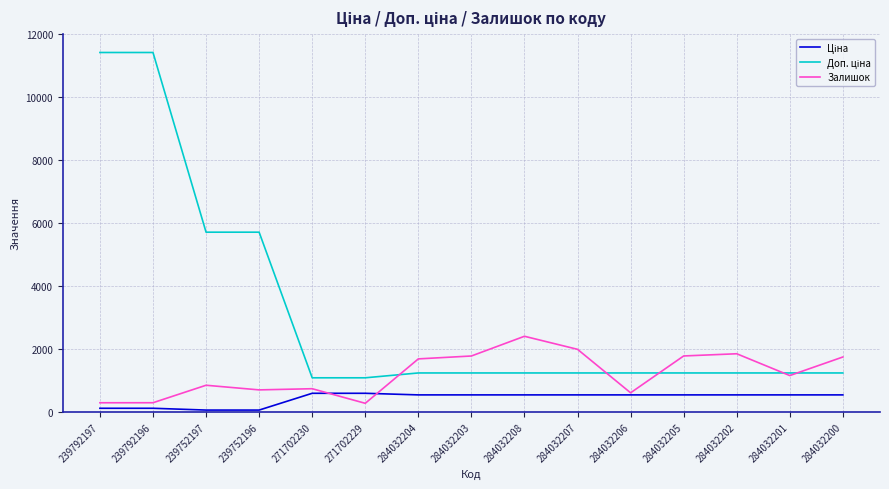

What is the greatest value displayed?

11410.0